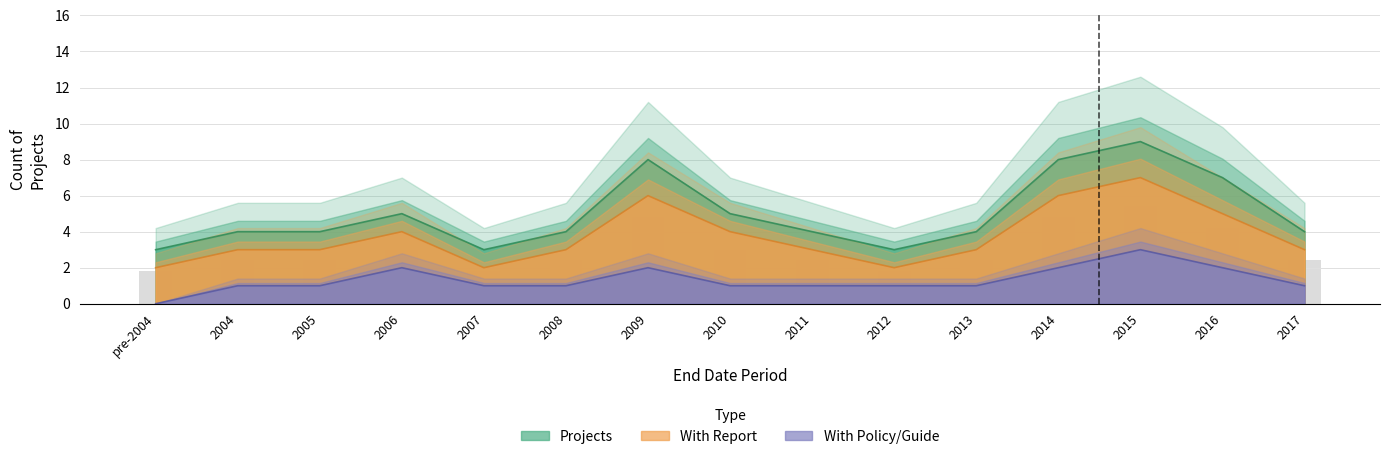

What is the difference between the highest and lowest values at 2014?

6